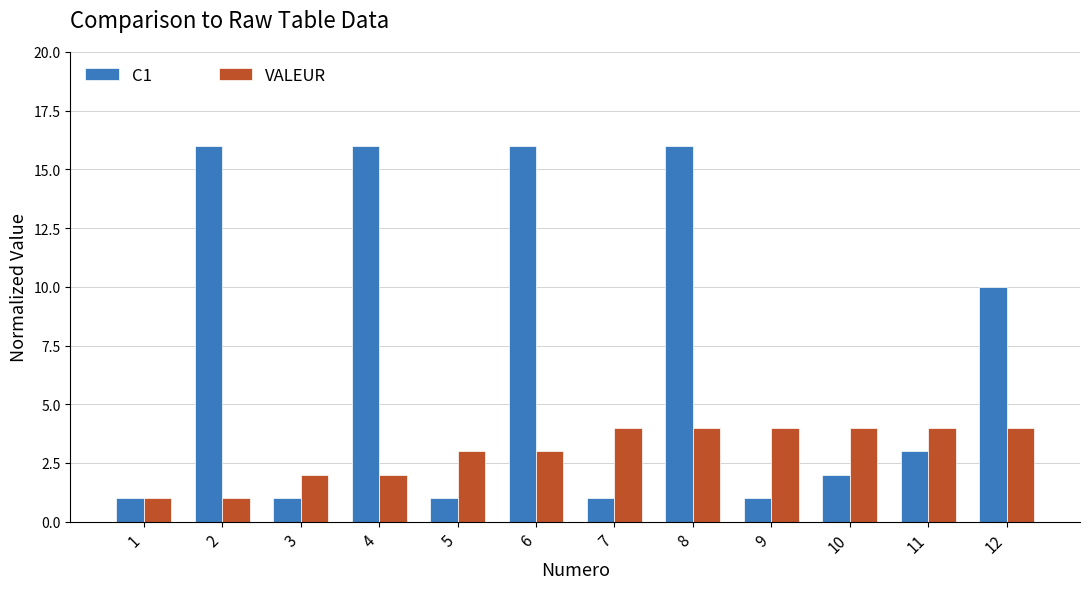

Where does the C1 series first go above 3?

2